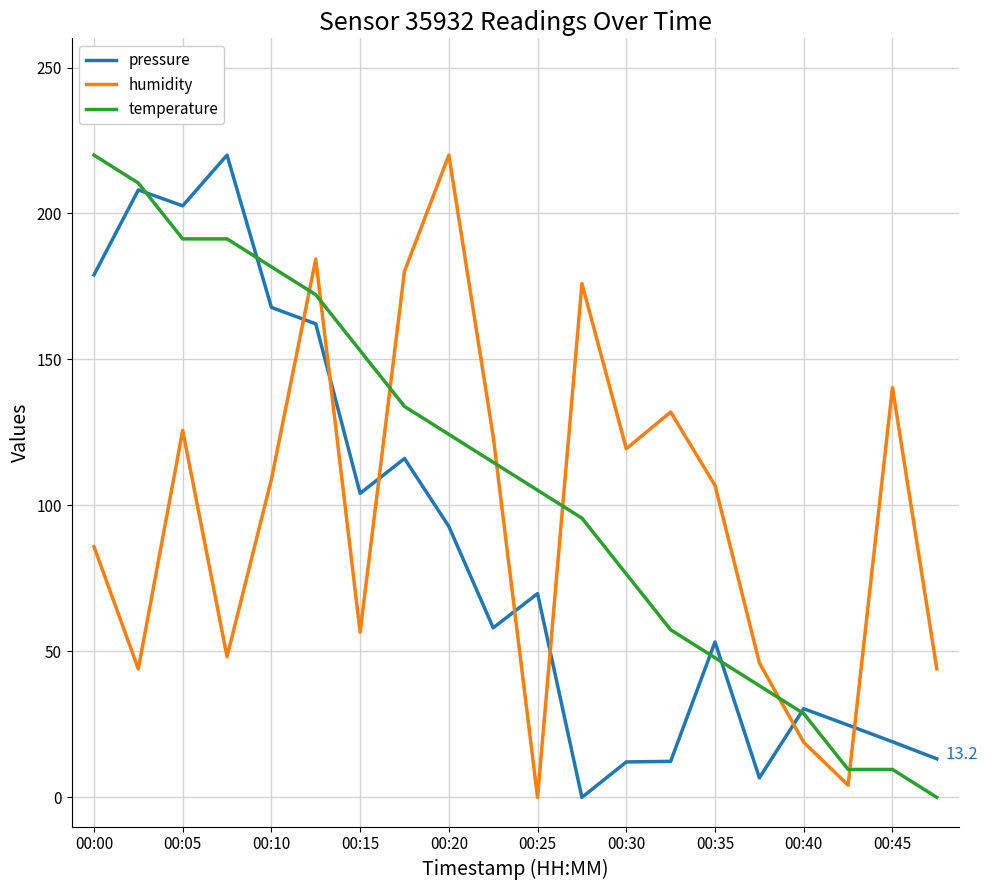

How many values in the humidity series exceed 108?

10